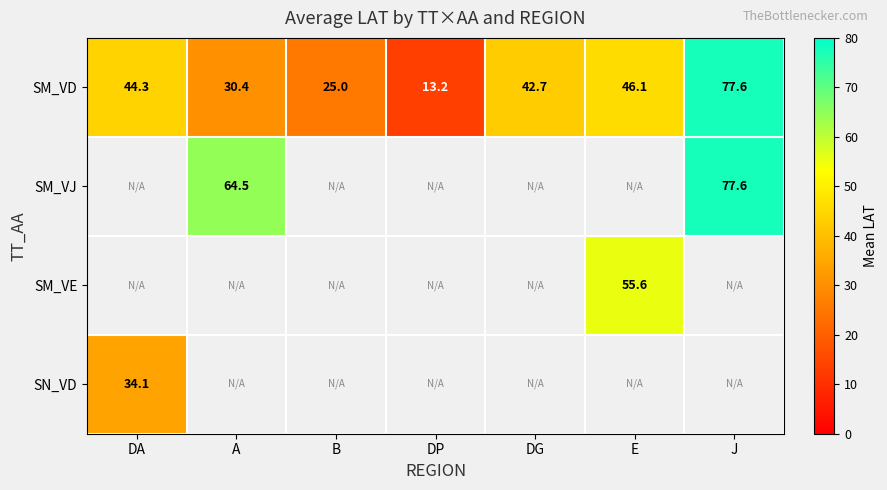

At which label does SM_VD first exceed 42?

DA